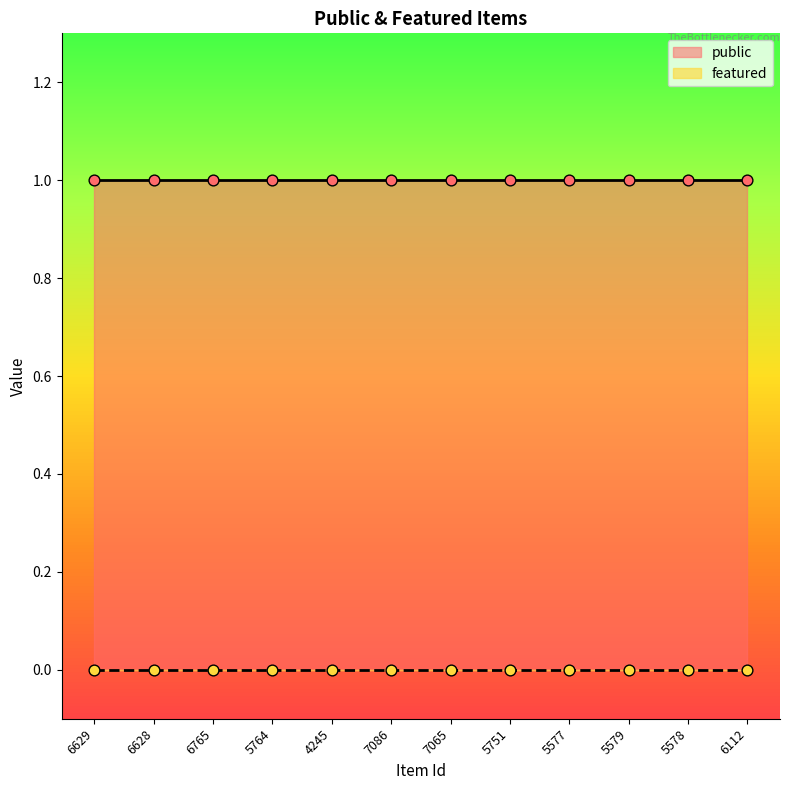

Which series has the largest Y range (max minus min)?

public